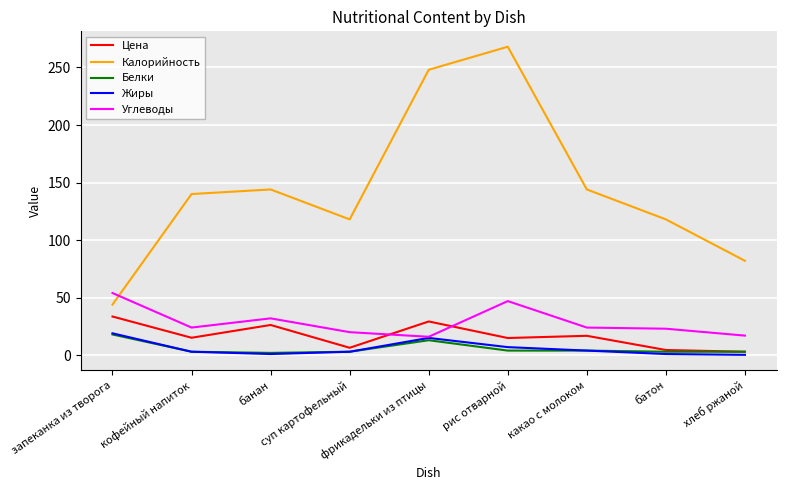

Does the chart have visible grid lines?

Yes